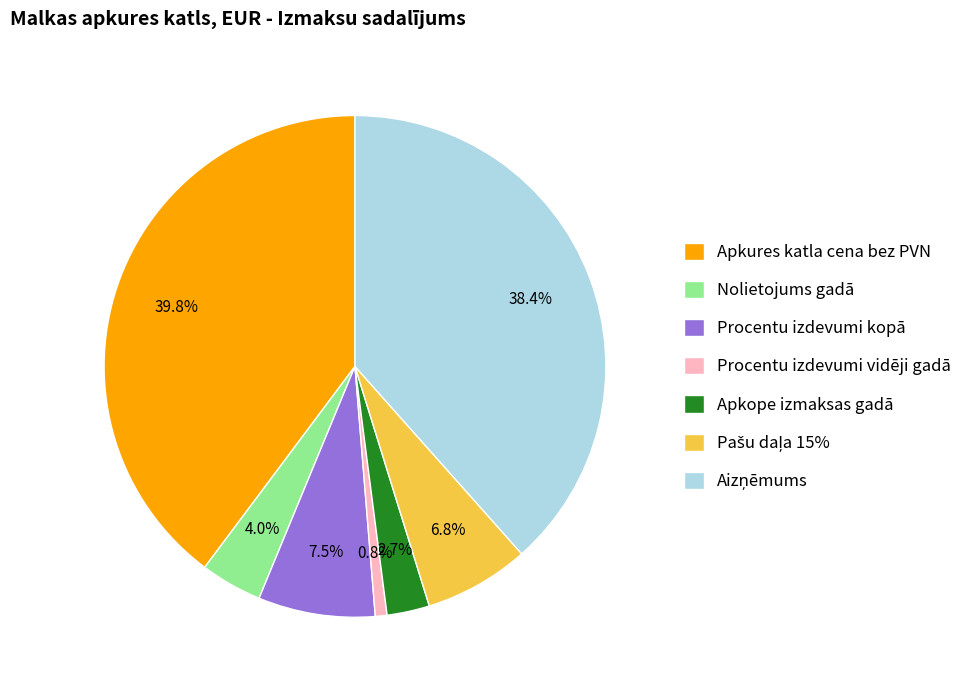

To the nearest percent, what is the average slice percentage?

14%